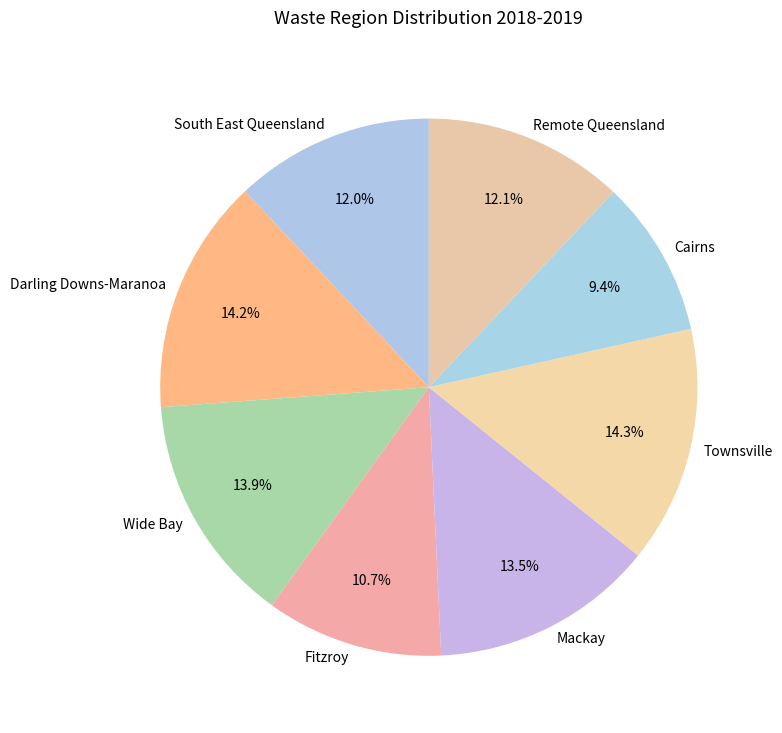

To the nearest percent, what is the difference between the Cairns and Mackay slice percentages?

4%